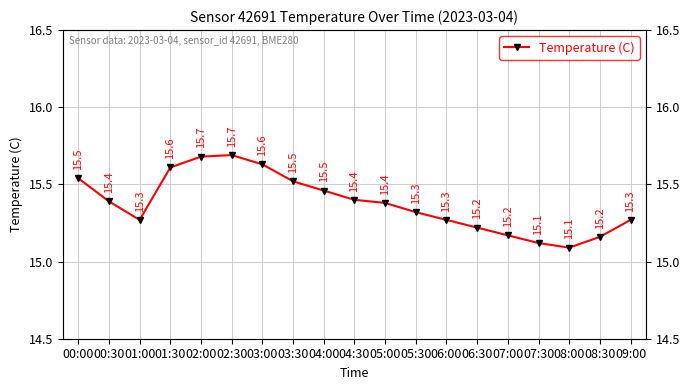

True or false: the data shows 26.0 at 01:30.

False